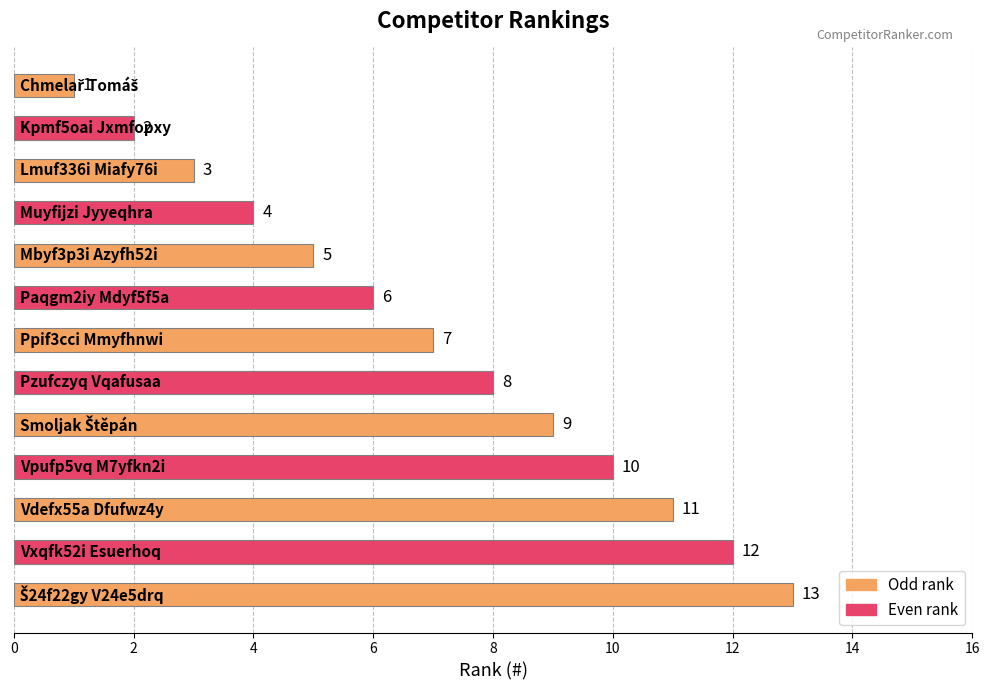

What is the greatest value displayed?

13